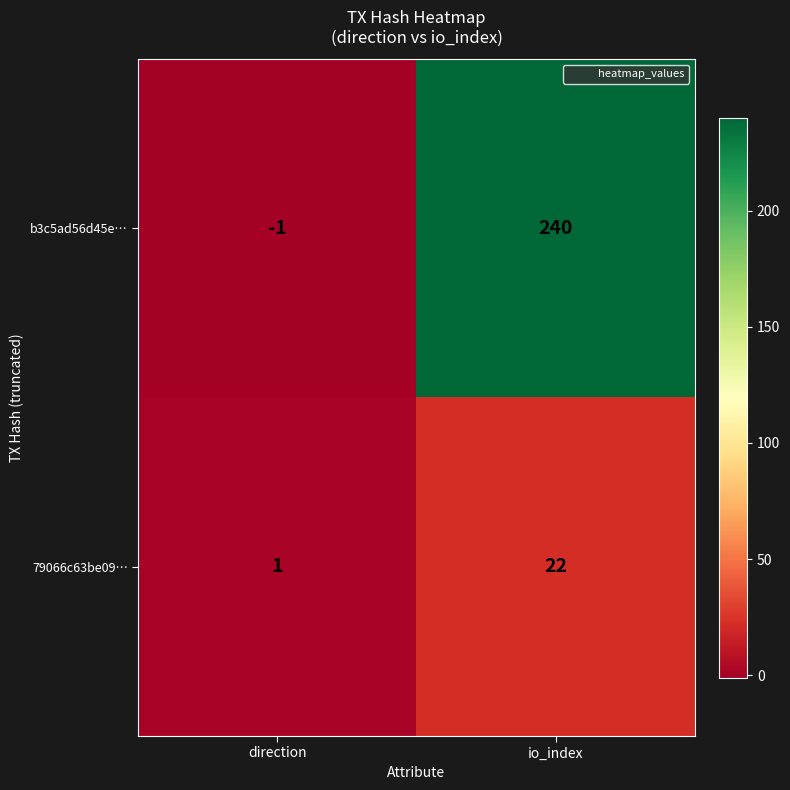

Which series has the widest spread of values?

b3c5ad56d45e…